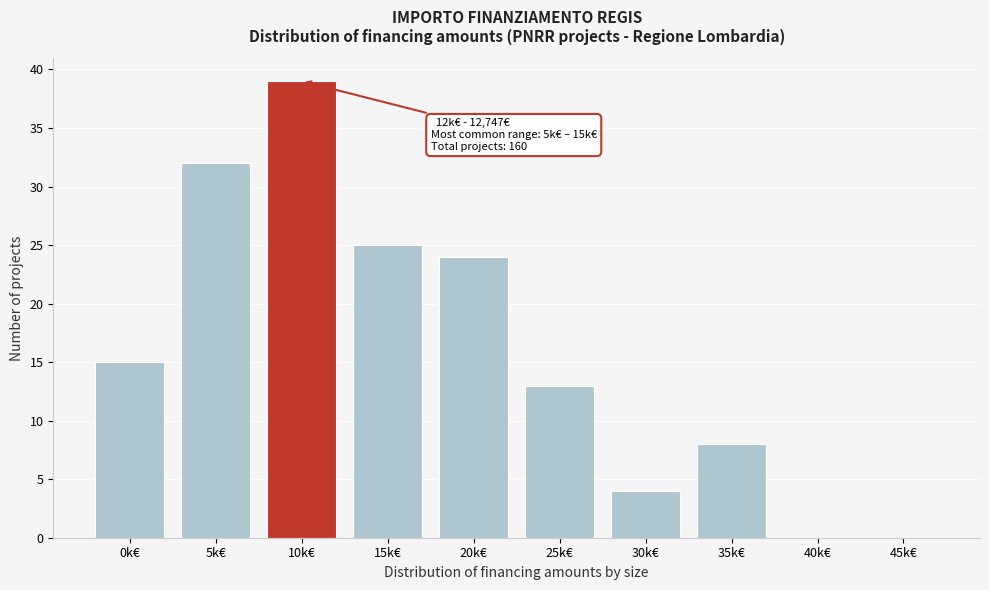

Reading left to right, extract all data points from this chart.

0k€=15	5k€=32	10k€=39	15k€=25	20k€=24	25k€=13	30k€=4	35k€=8	40k€=0	45k€=0